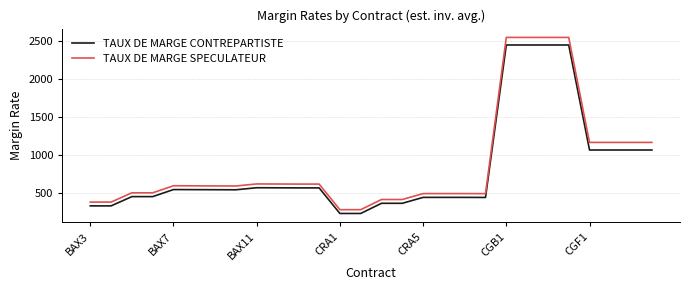

True or false: TAUX DE MARGE SPECULATEUR and TAUX DE MARGE CONTREPARTISTE intersect in this chart.

False